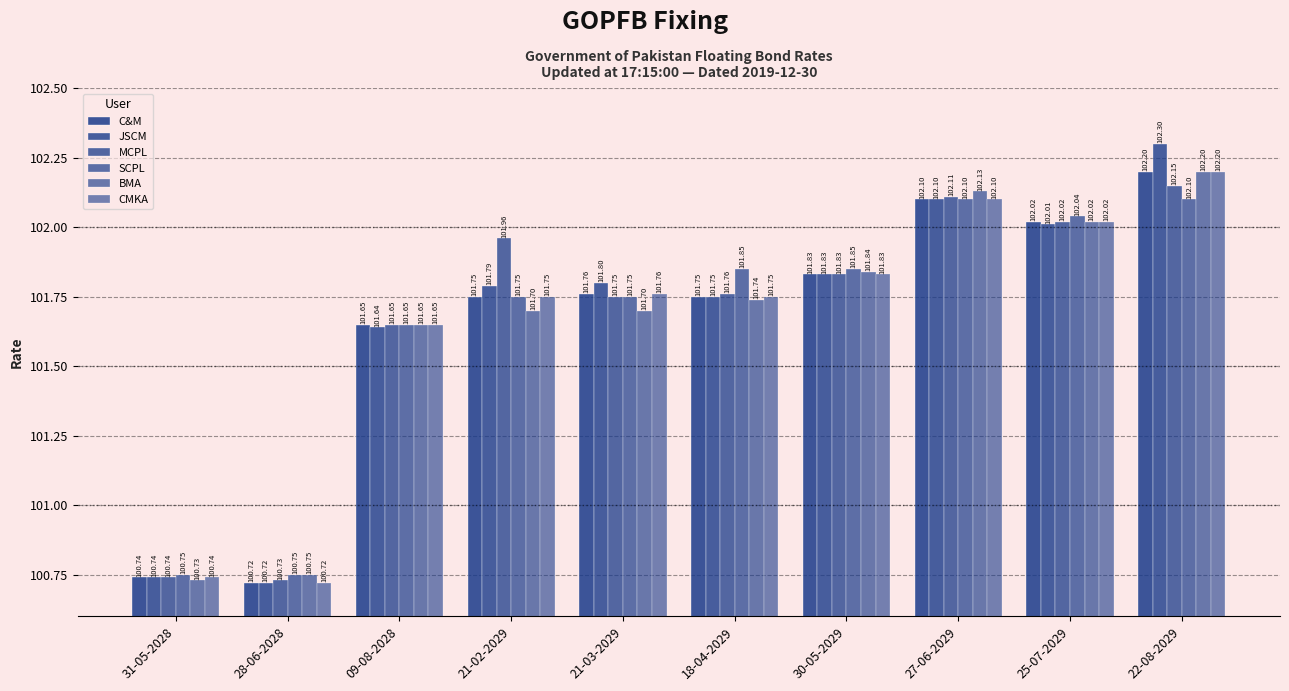

How many groups of bars are there?

10